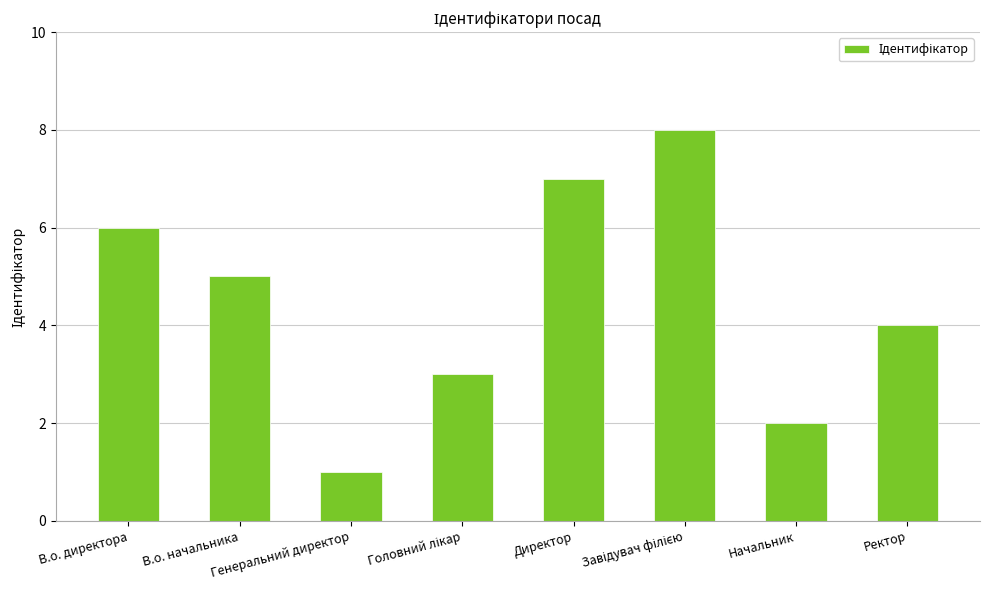

Are the bars grouped side by side (vs. stacked)?

No